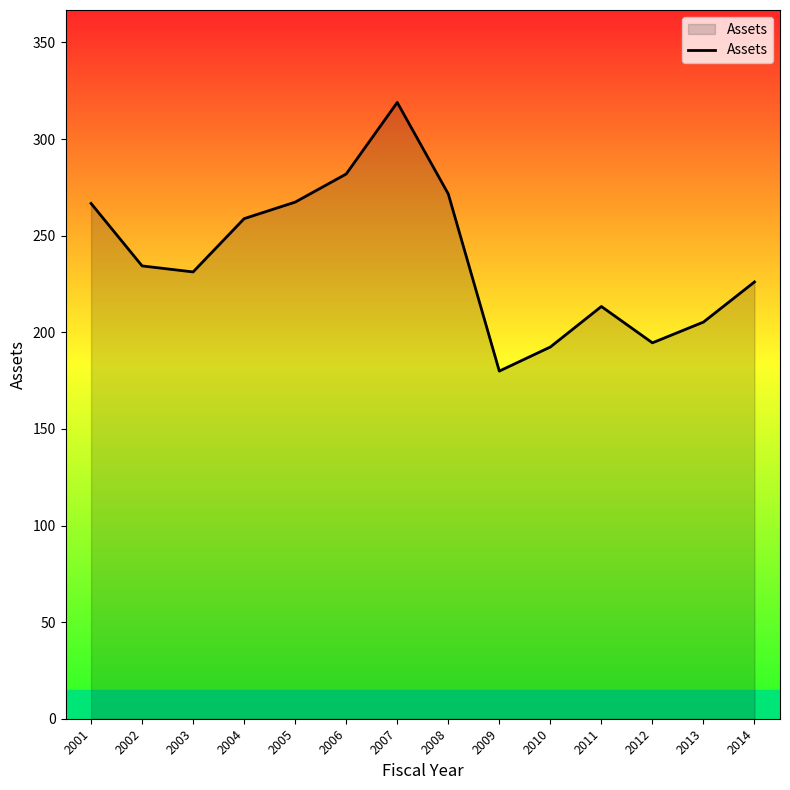

Where does the data first go above 234?

2001